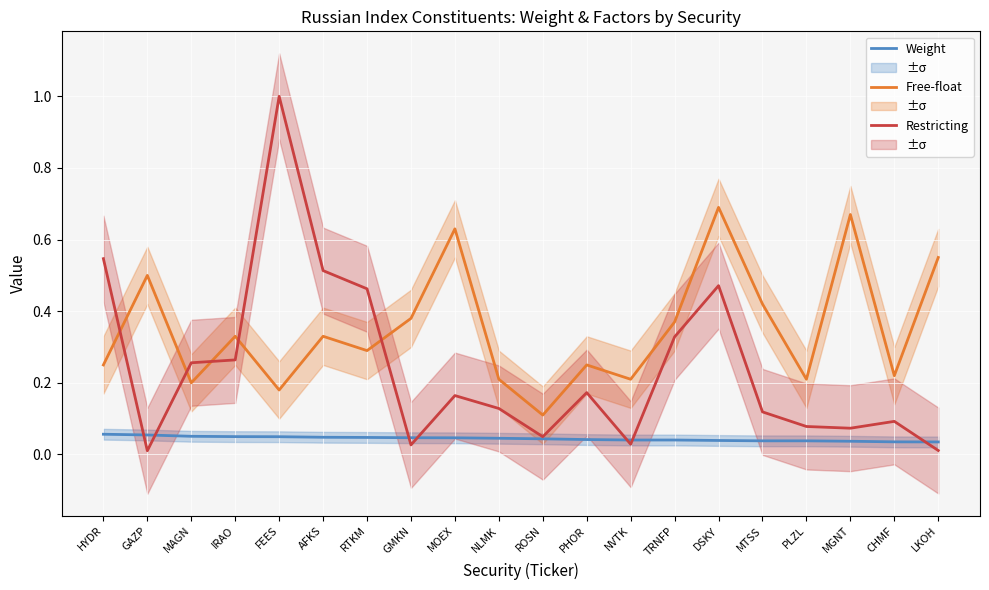

What is the maximum value for Free-float?

0.7